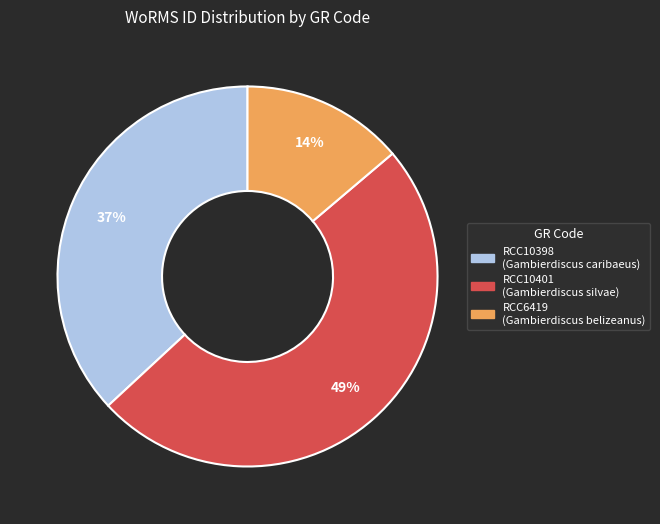

What percentage is the RCC6419 slice, to the nearest percent?

14%